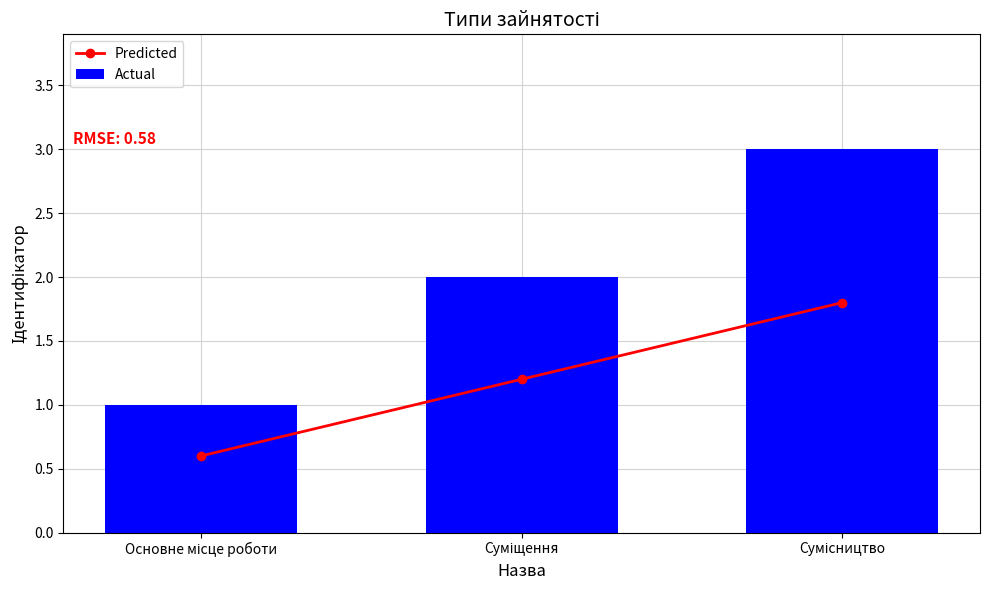

Count the number of categories in the chart.

3